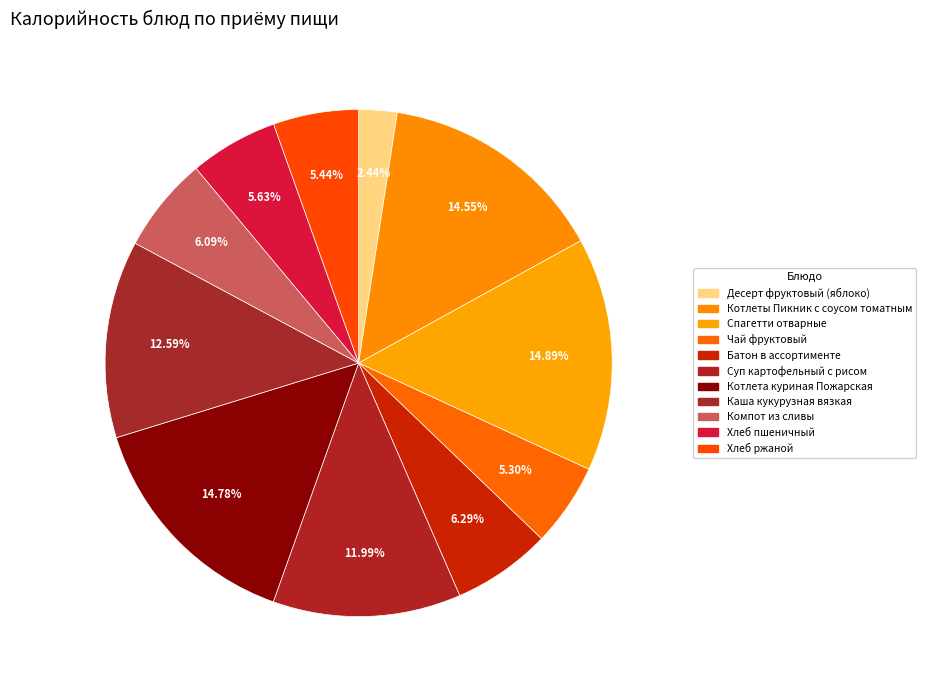

To the nearest percent, what is the average slice percentage?

9%